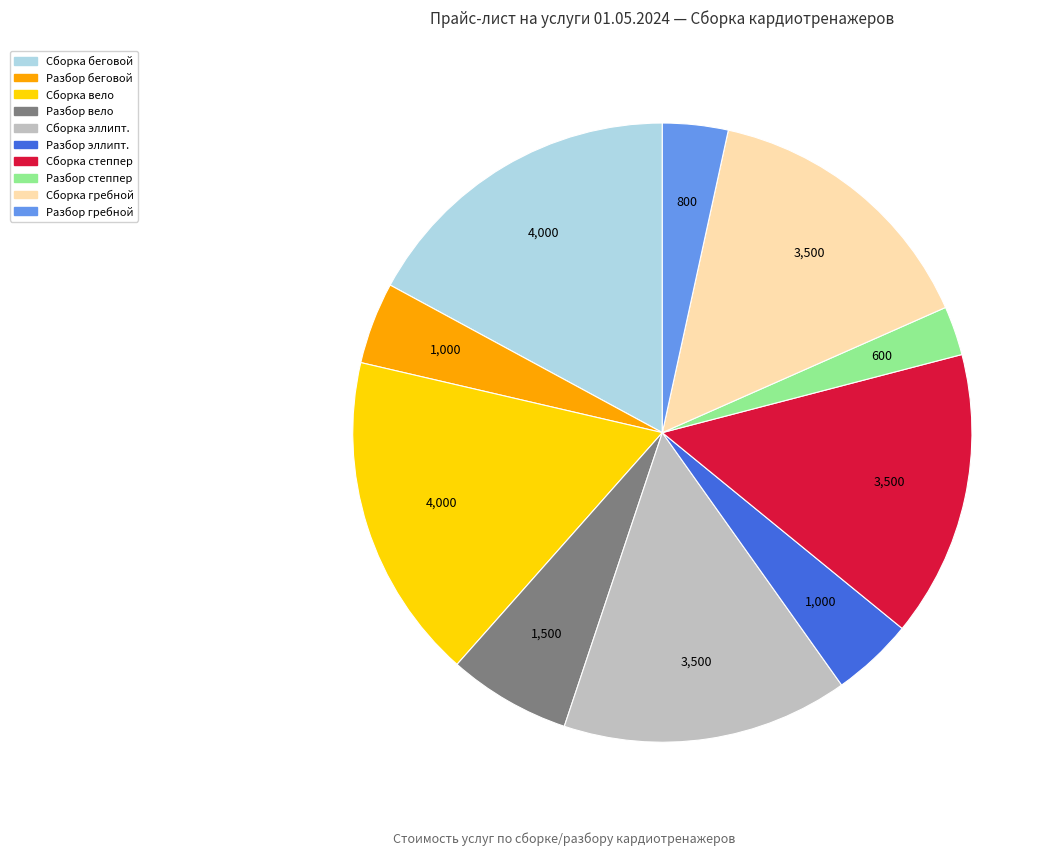

Is the sum of Сборка эллипт. and Сборка степпер greater than half?

No